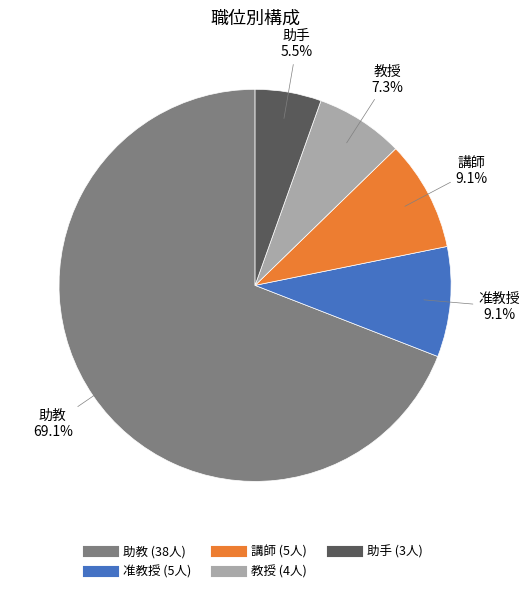

Is there a majority slice in this chart?

Yes